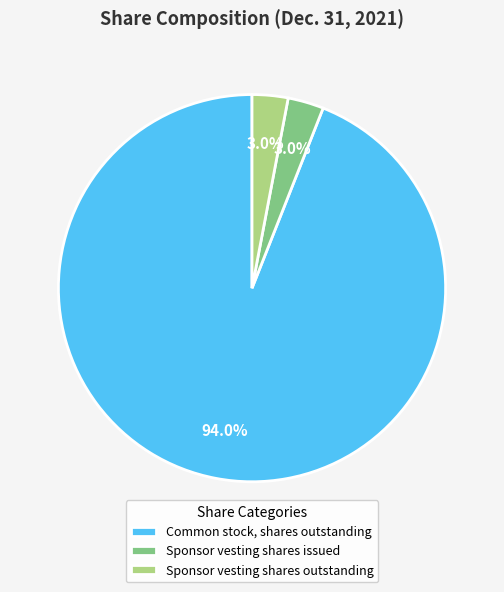

What percentage is NOT represented by Sponsor vesting shares outstanding?

97.0%